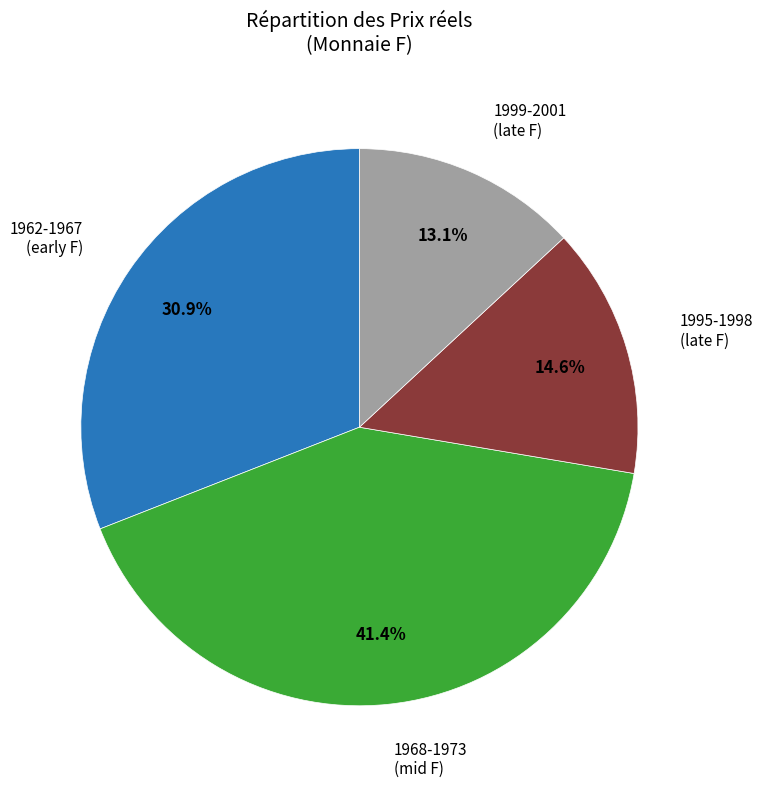

Does any single category account for the majority?

No